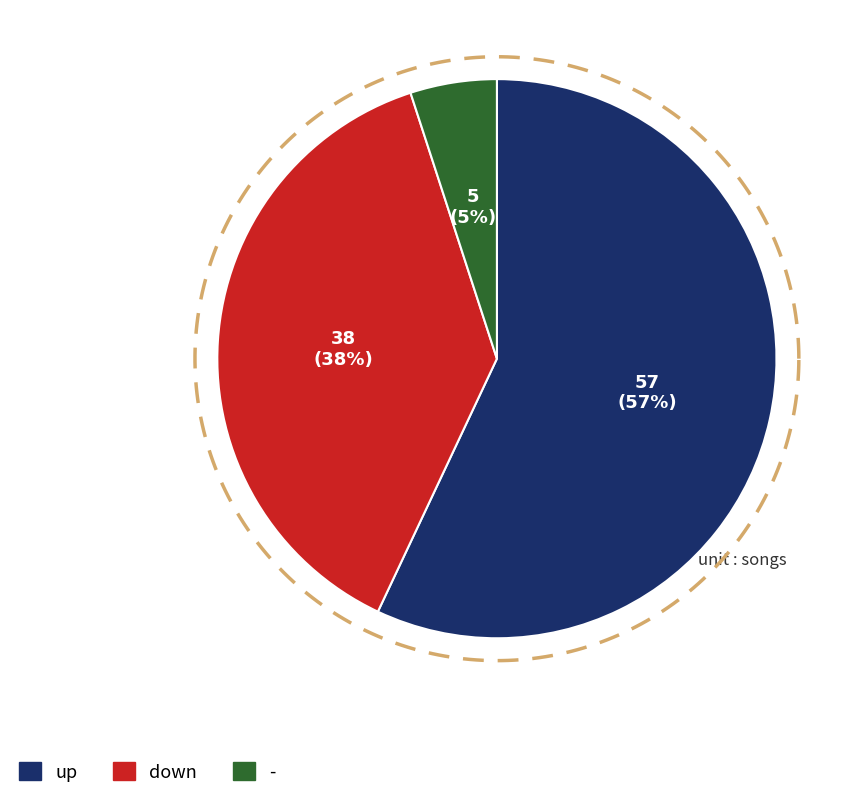

How many slices are in this pie chart?

3